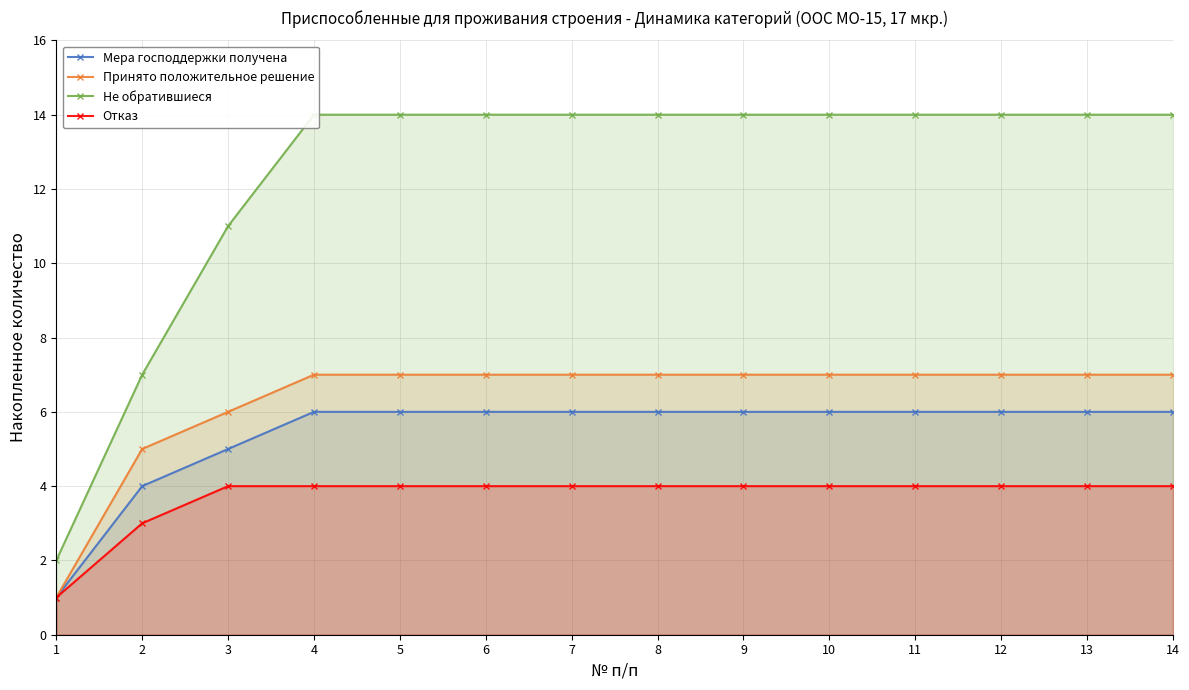

True or false: Отказ and Мера господдержки получена cross at least once.

False